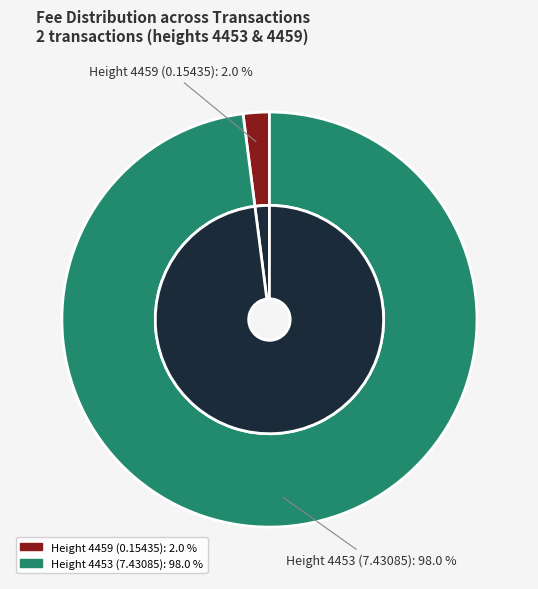

Combined, what portion of the pie is 4453 and 4459?

100.0%